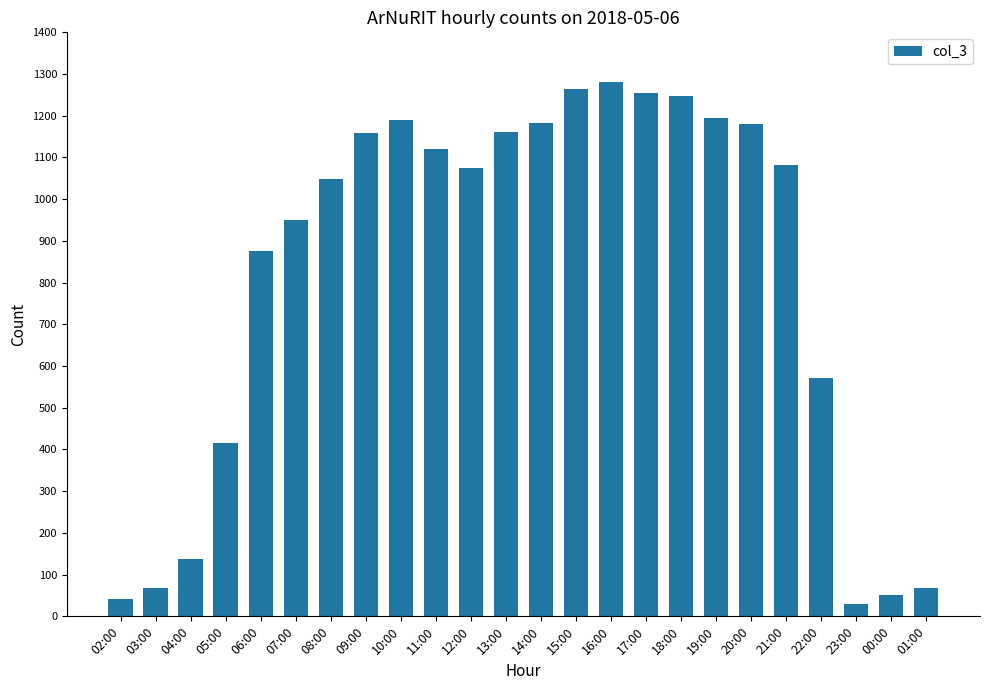

What position from the right is 10:00?

16